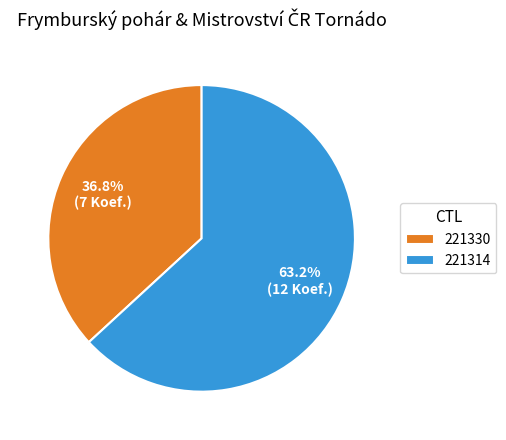

Is there any slice that represents more than half of the pie?

Yes